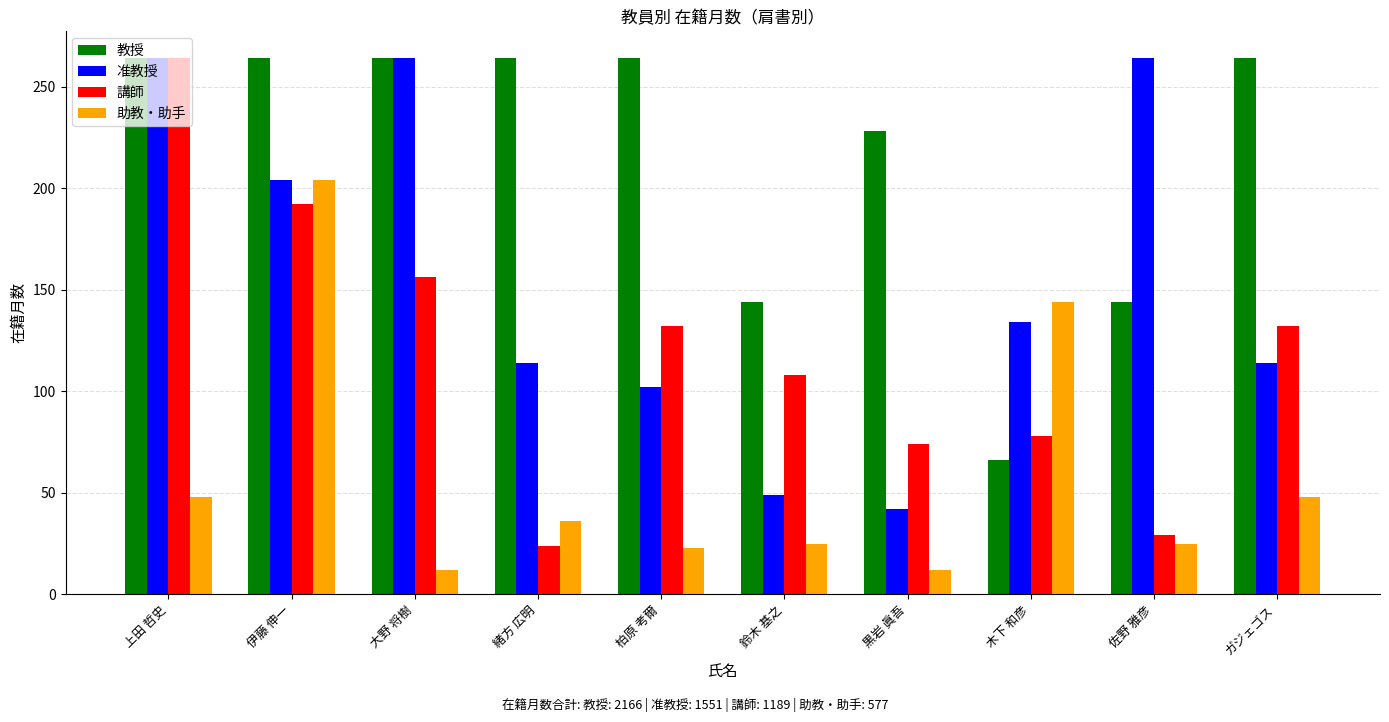

How many distinct data groups are displayed?

4